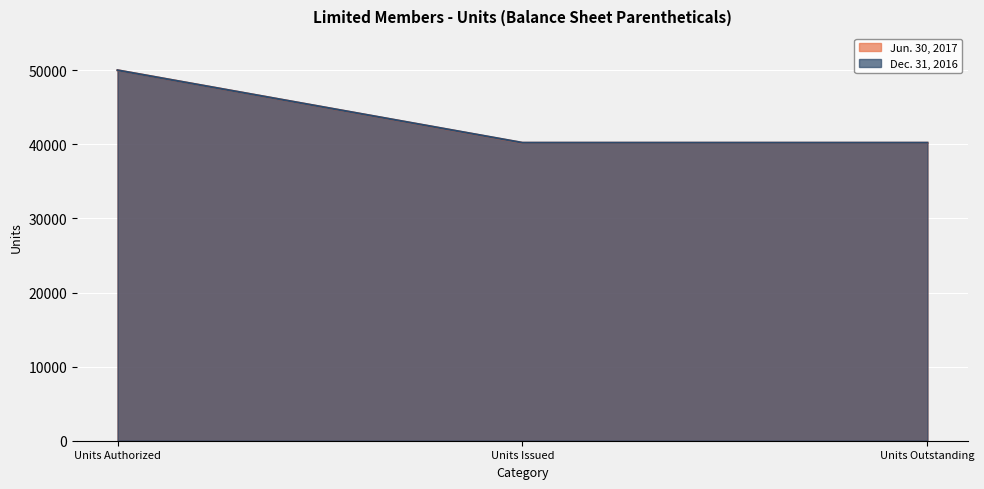

Which series has the largest total across all categories?

Dec. 31, 2016